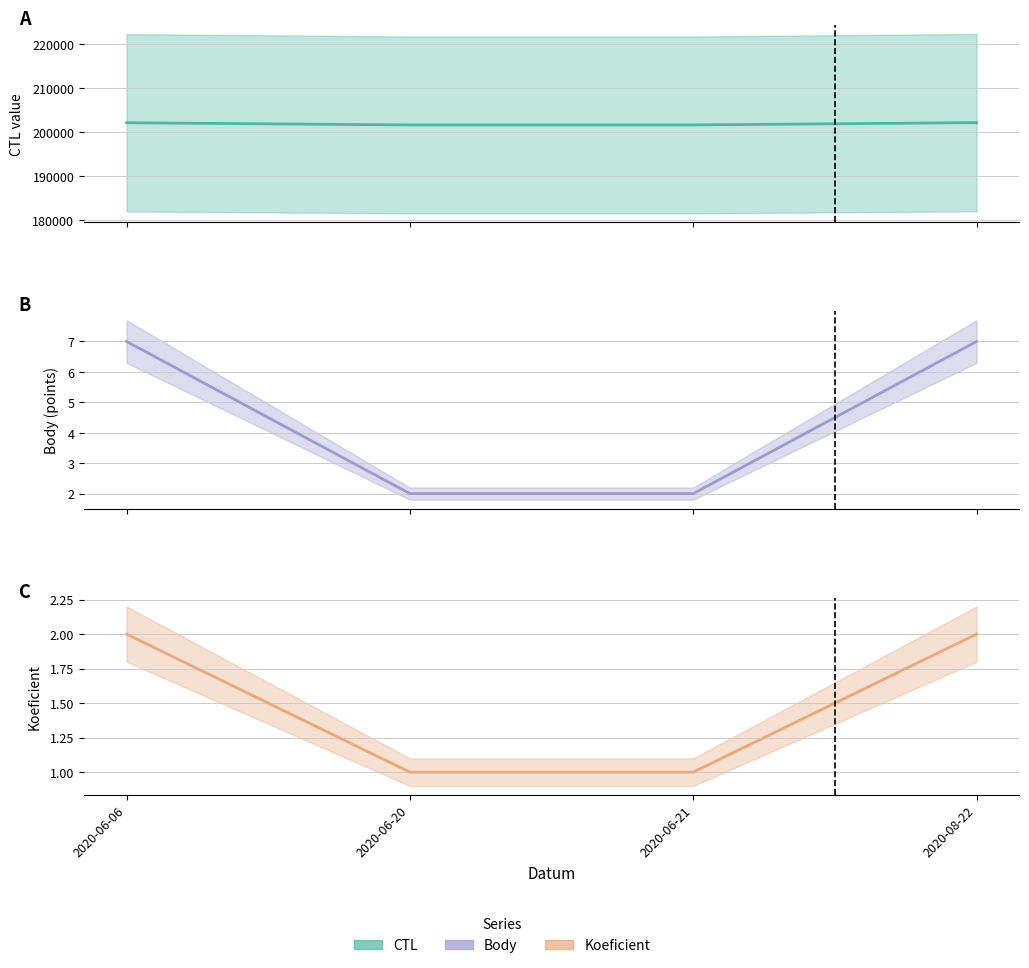

At how many categories does at least one series exceed 10866?

4